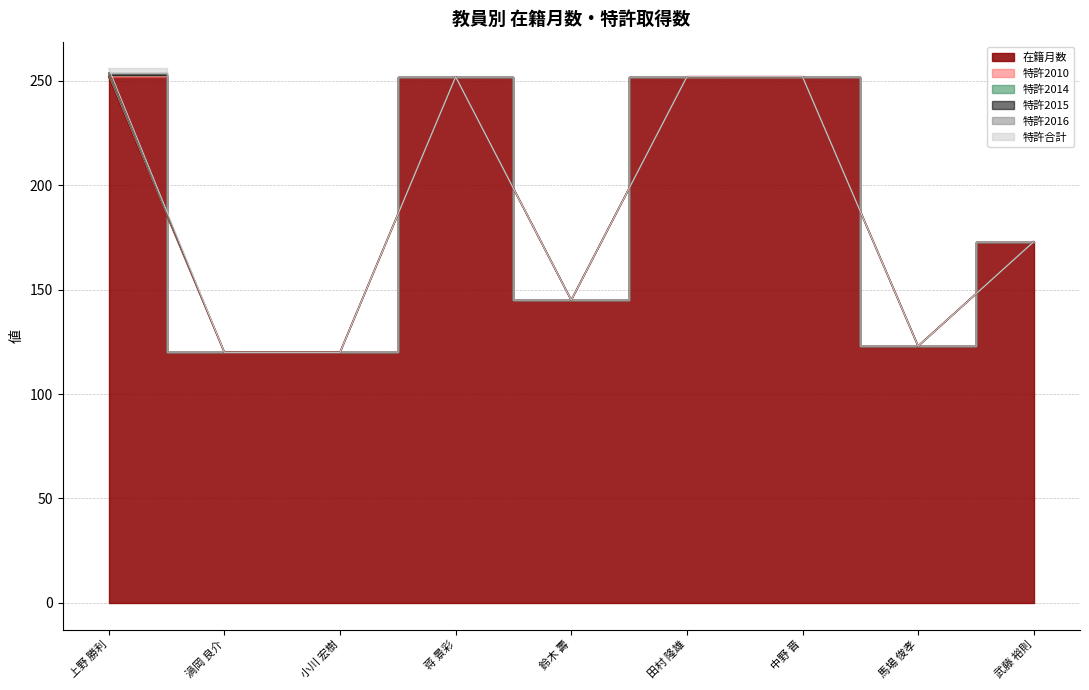

At which category is the sum across all series the highest?

上野 勝利